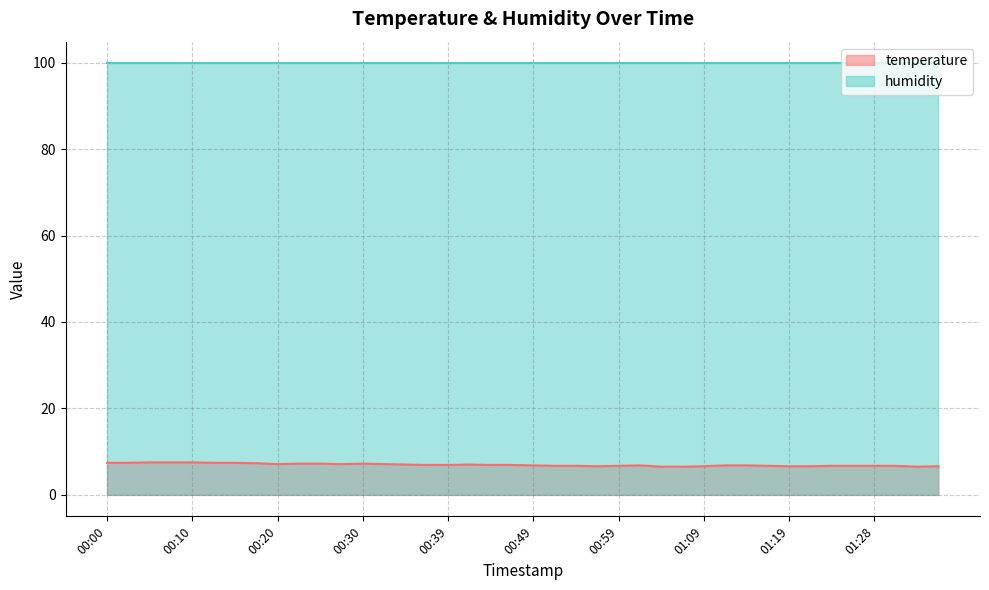

What is the sum of all values?

277.2